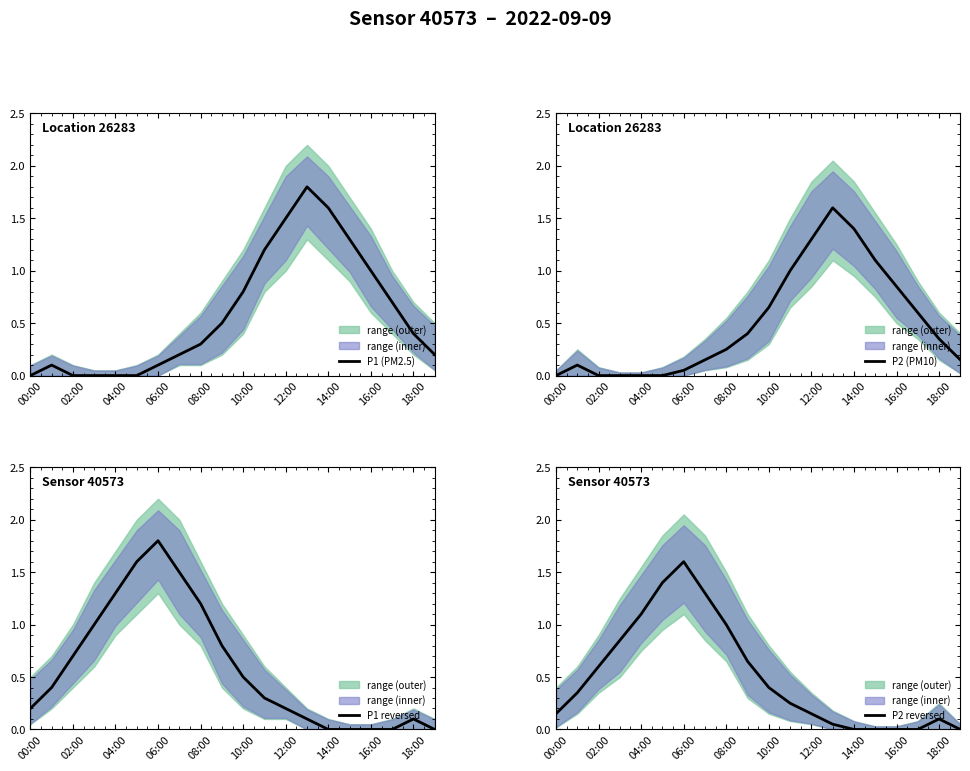

In P1 (PM2.5), how many points are higher than both neighbors (excluding endpoints)?

2